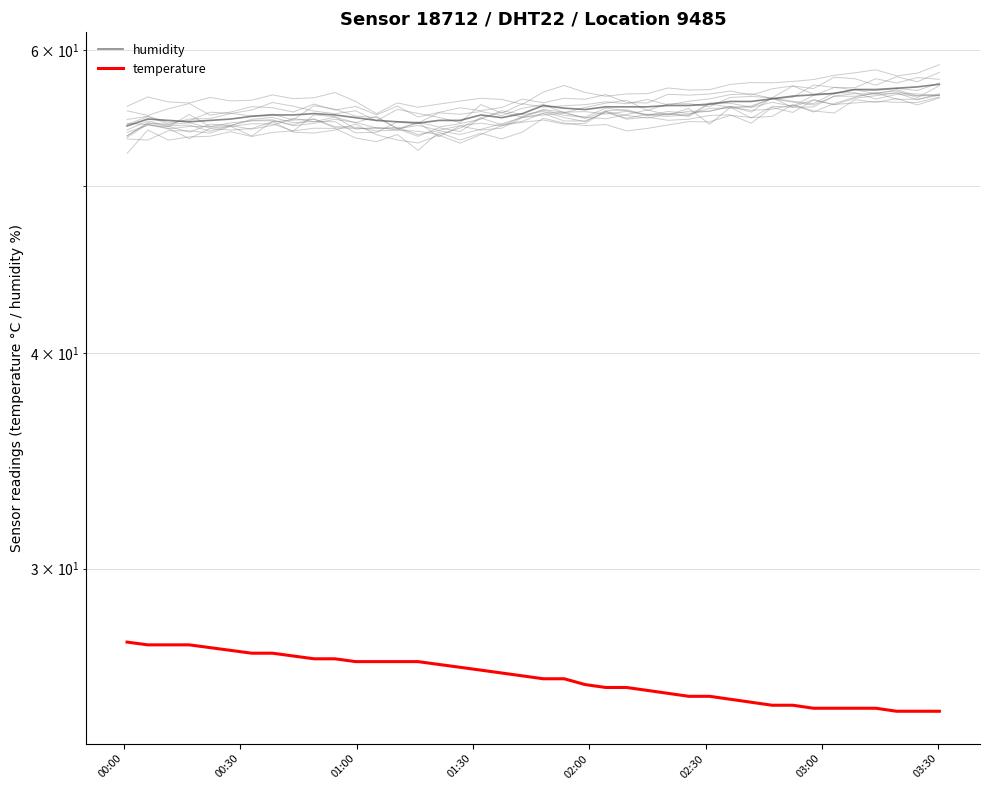

True or false: temperature and humidity cross at least once.

False